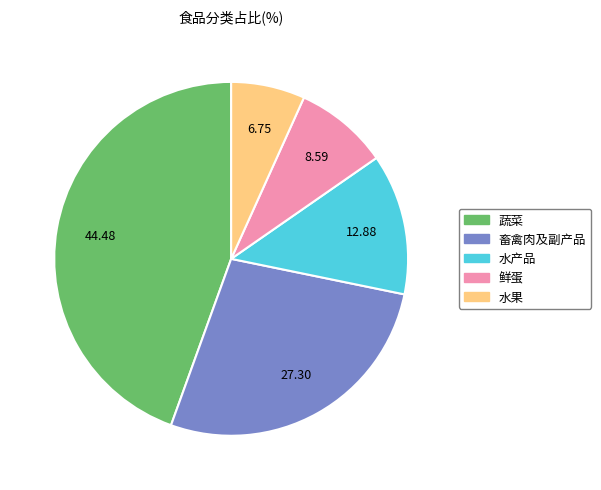

How many slices are in this pie chart?

5